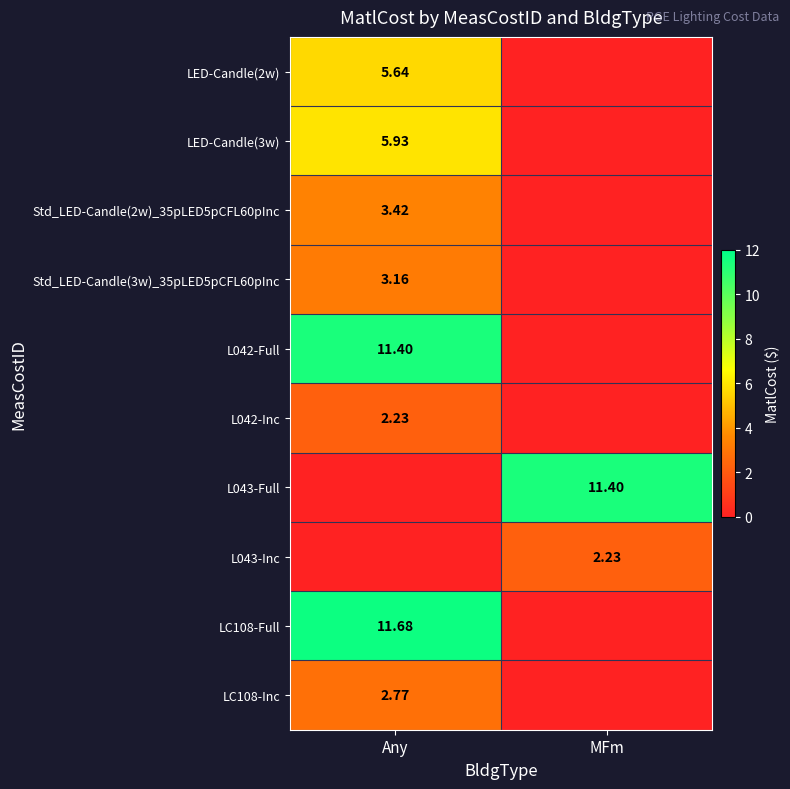

What is the average value of the LC108-Inc series?

1.4